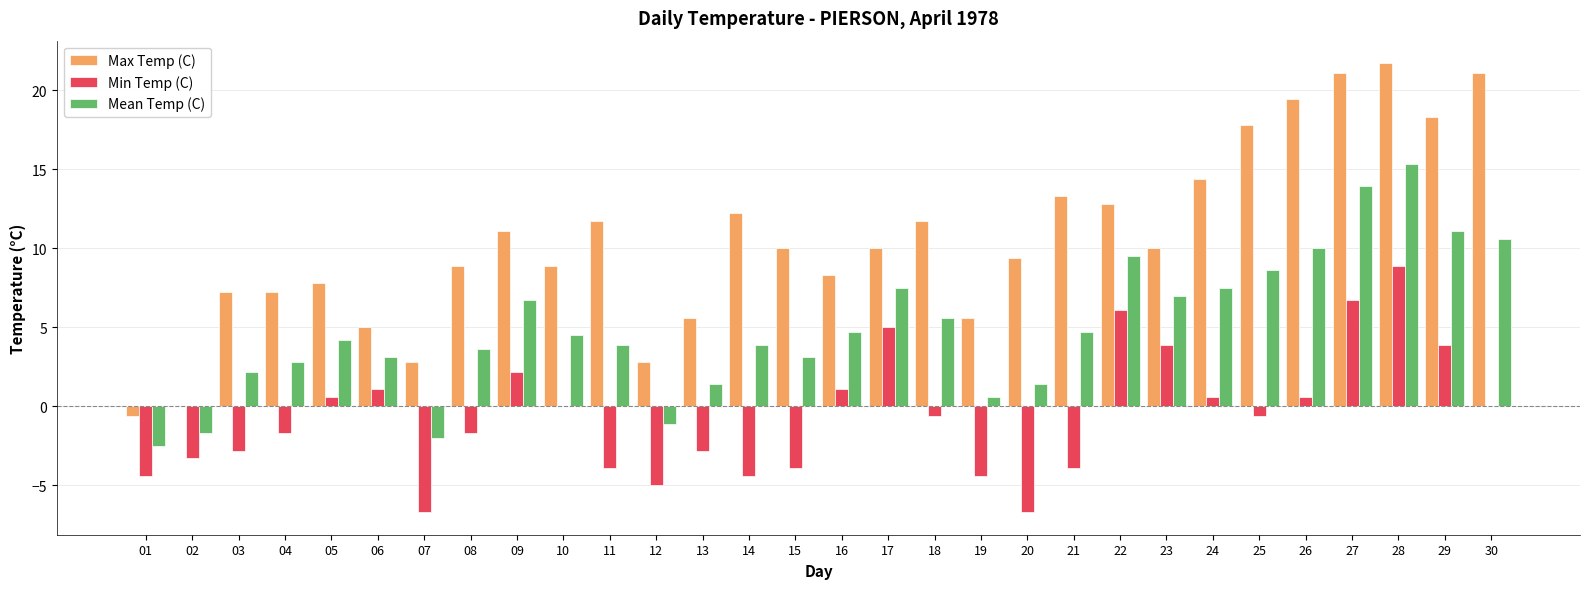

Read the Mean Temp (C) value at 07.

-2.0